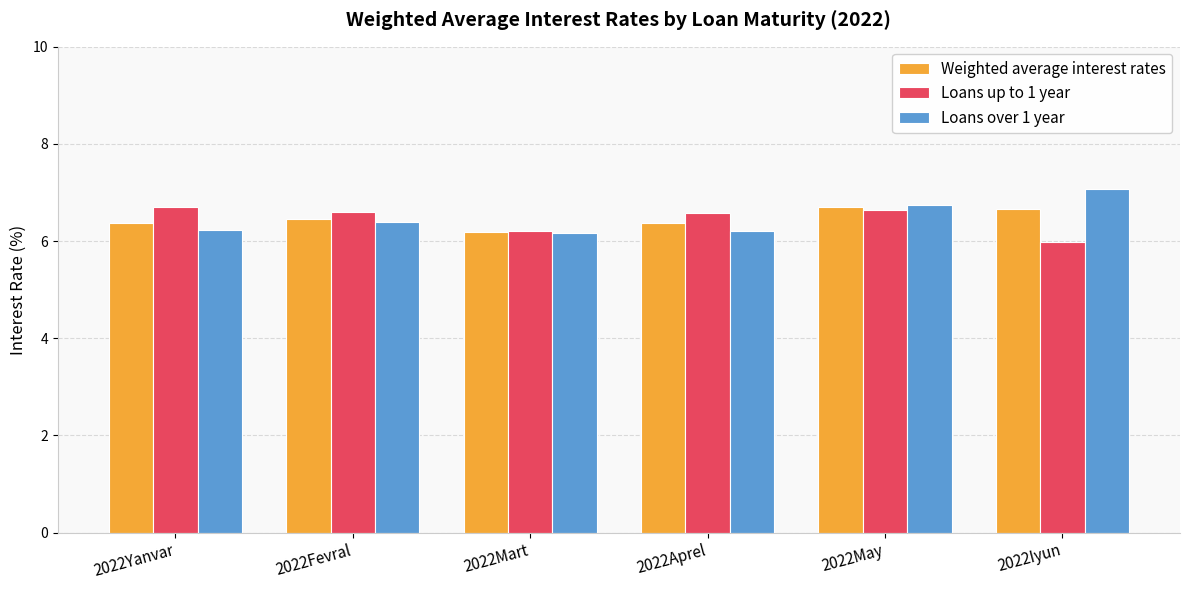

Reading left to right, what are all the values shown in this chart?

Weighted average interest rates: 2022Yanvar=6.4	2022Fevral=6.5	2022Mart=6.2	2022Aprel=6.4	2022May=6.7	2022Iyun=6.7
Loans up to 1 year: 2022Yanvar=6.7	2022Fevral=6.6	2022Mart=6.2	2022Aprel=6.6	2022May=6.6	2022Iyun=6.0
Loans over 1 year: 2022Yanvar=6.2	2022Fevral=6.4	2022Mart=6.2	2022Aprel=6.2	2022May=6.7	2022Iyun=7.1